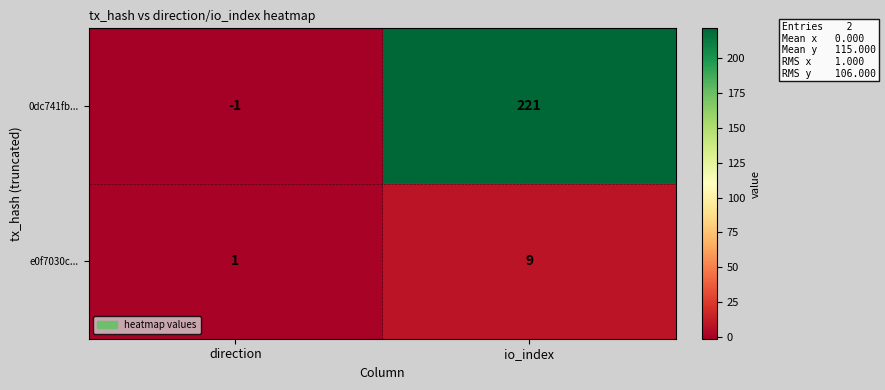

What is the difference between the highest and lowest values at io_index?

212